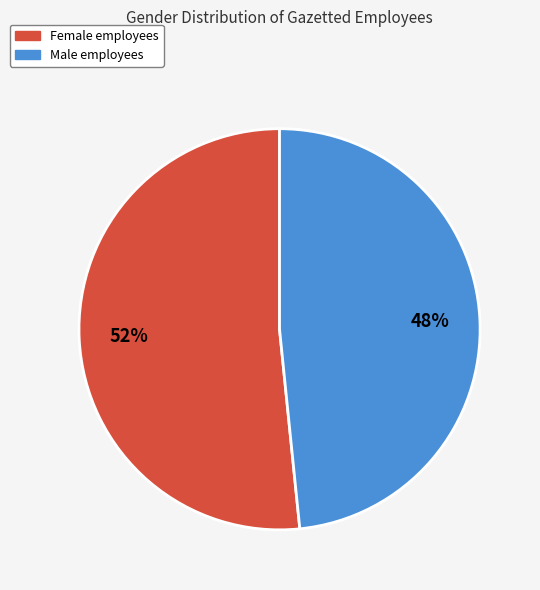

Does any single category account for the majority?

Yes